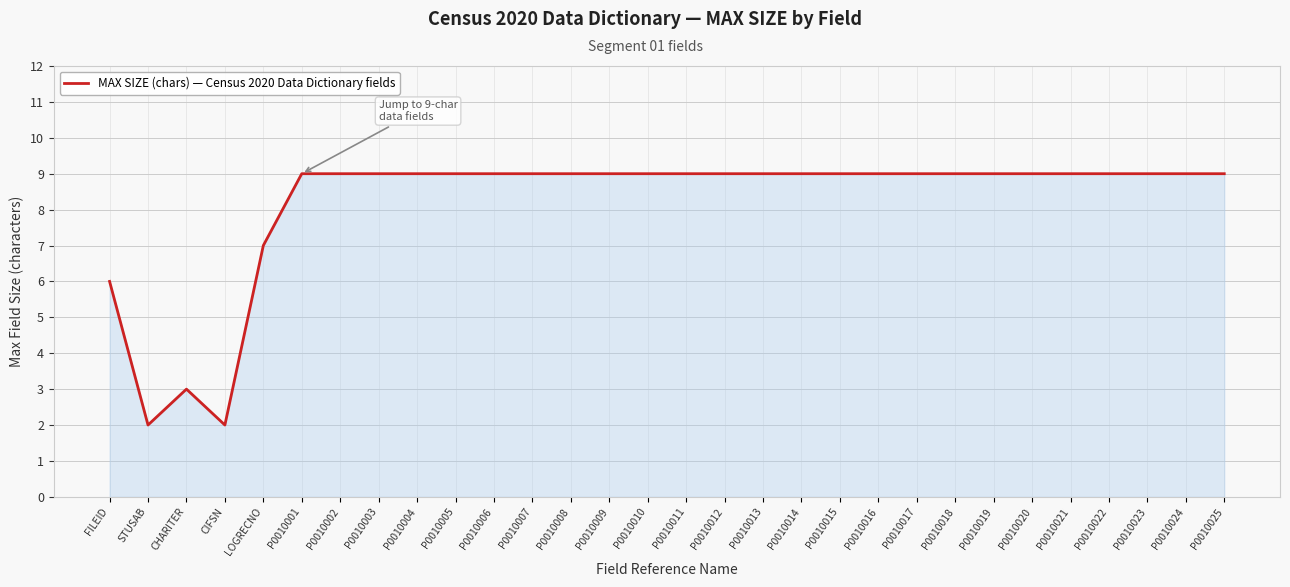

The value at P0010006 is 9. True or false?

True